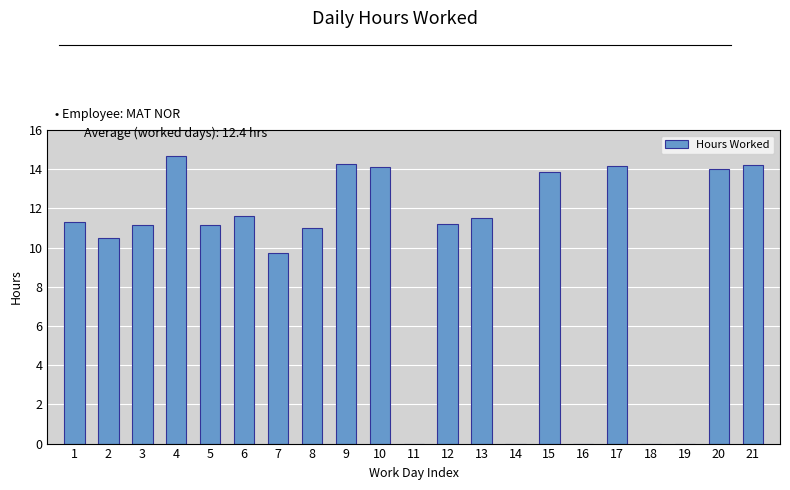

What is the sum of all values?

198.4